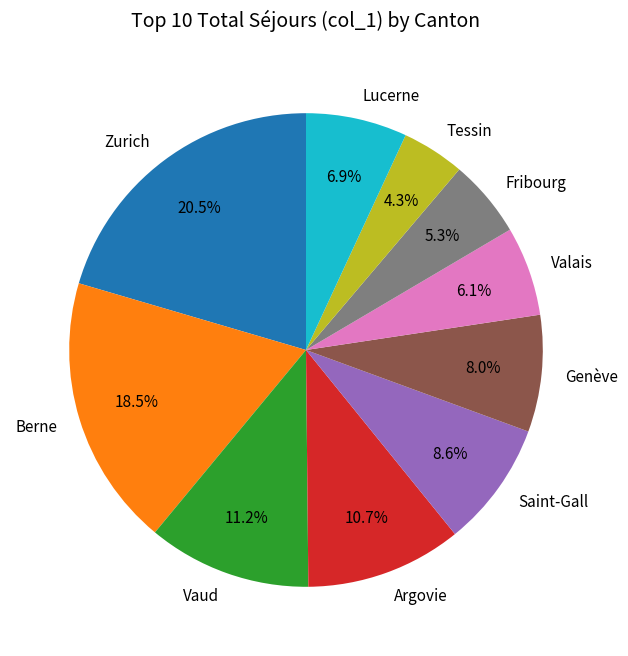

To the nearest percent, what portion does Fribourg represent?

5%